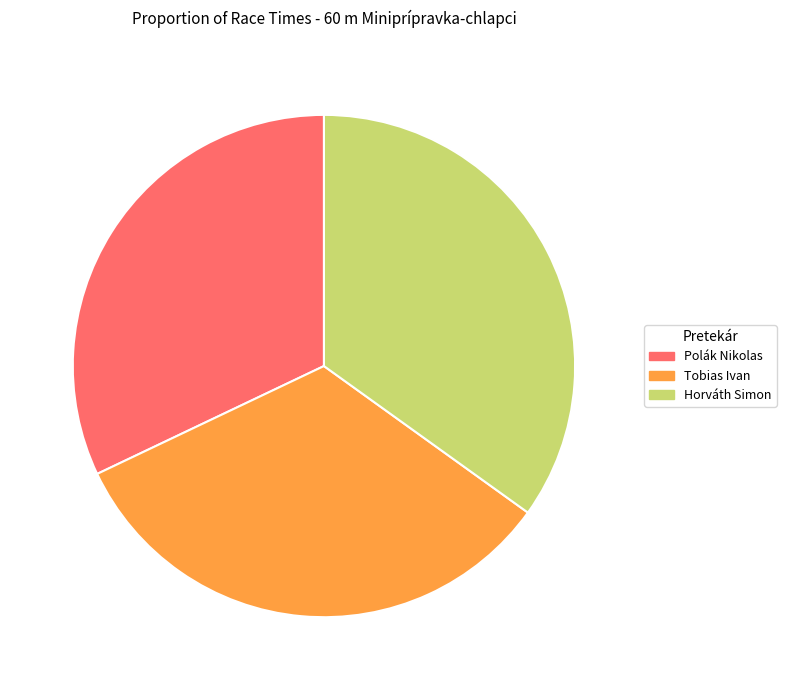

Do Polák Nikolas and Tobias Ivan together represent more than half of the pie?

Yes